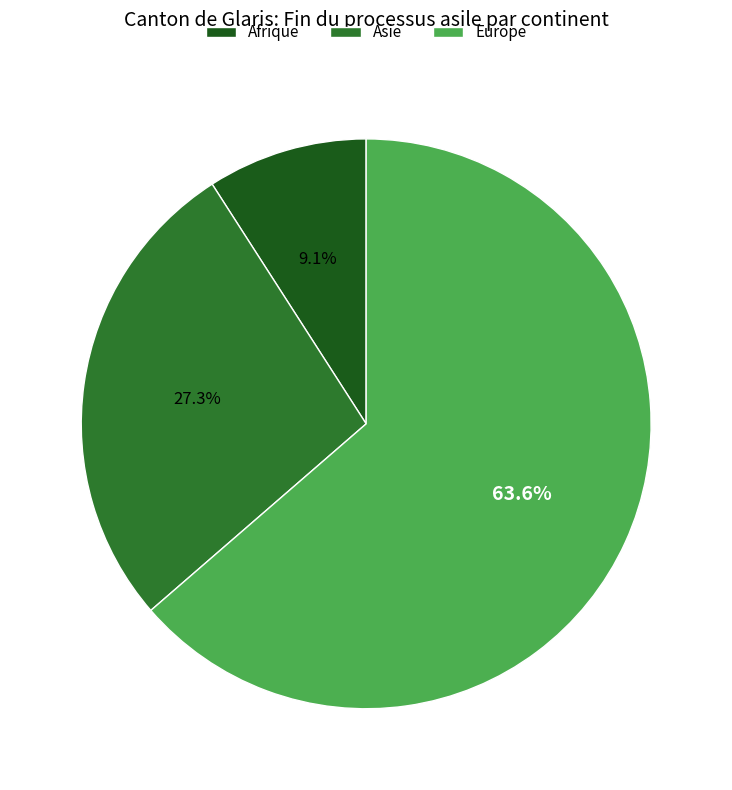

Rank the categories by value from highest to lowest.

Europe, Asie, Afrique